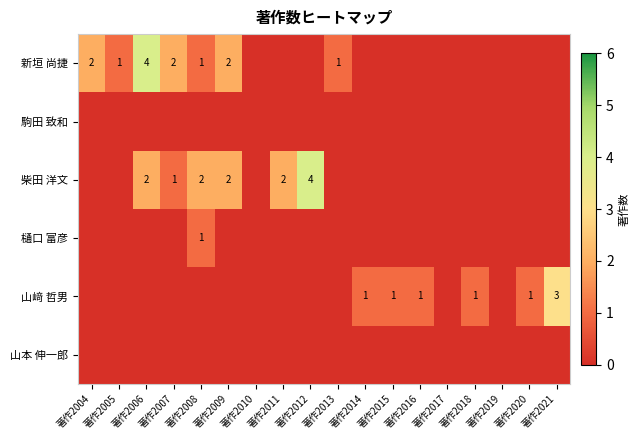

The value of 樋口 富彦 at 著作2008 is 1. True or false?

True